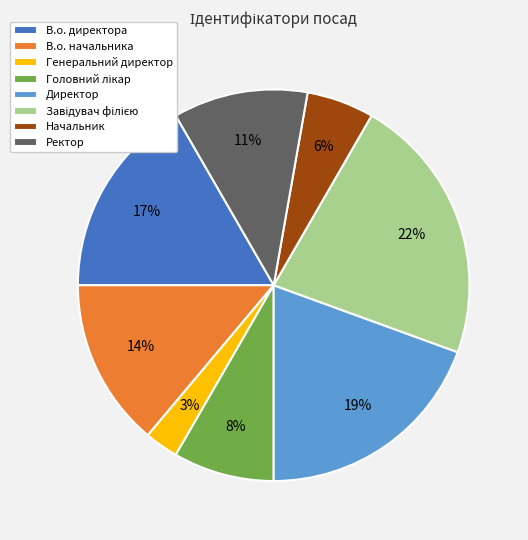

Which has a higher value, В.о. начальника or Ректор?

В.о. начальника